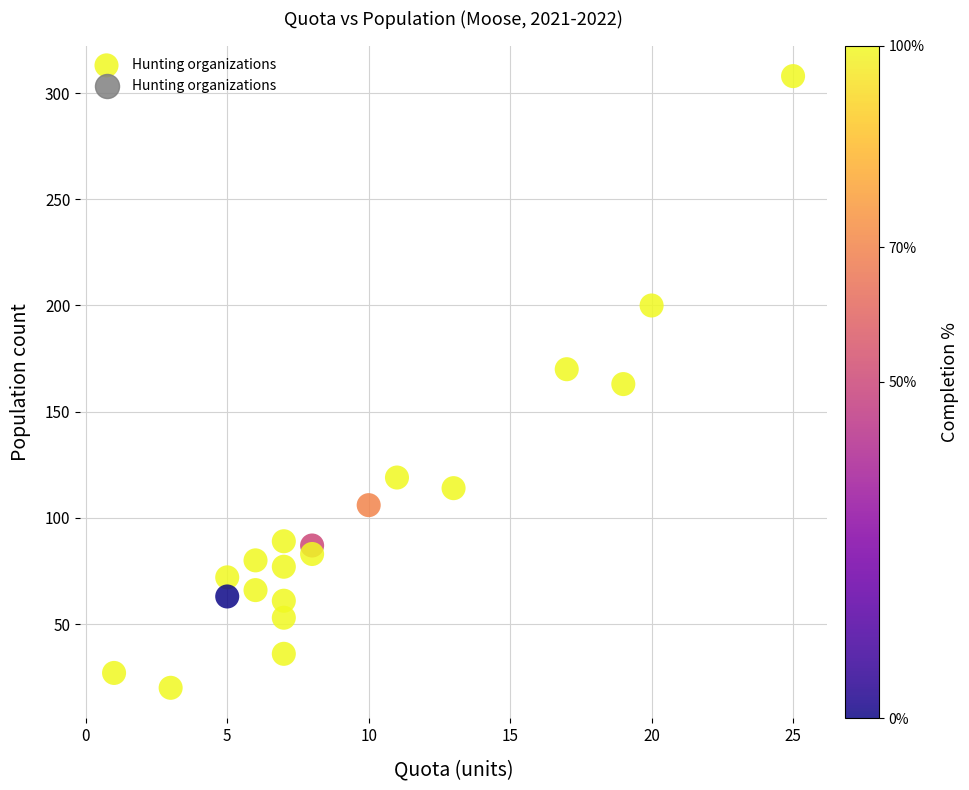

What is the range of X values (max minus min)?

24